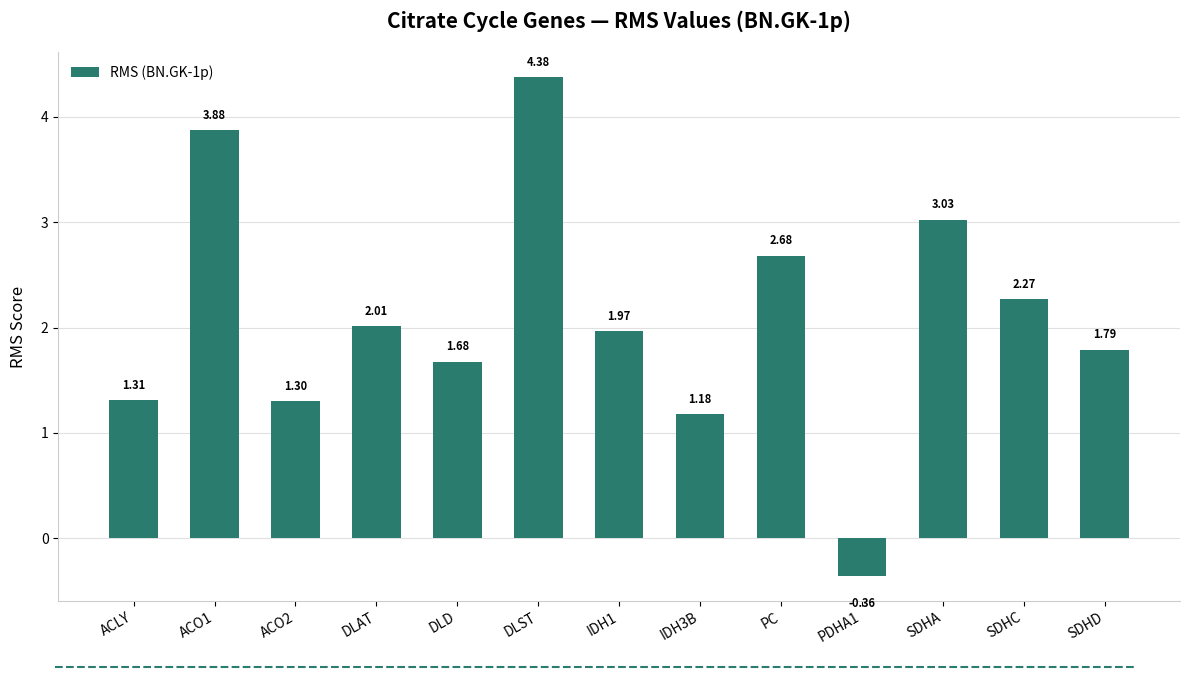

What is the average value?

2.1